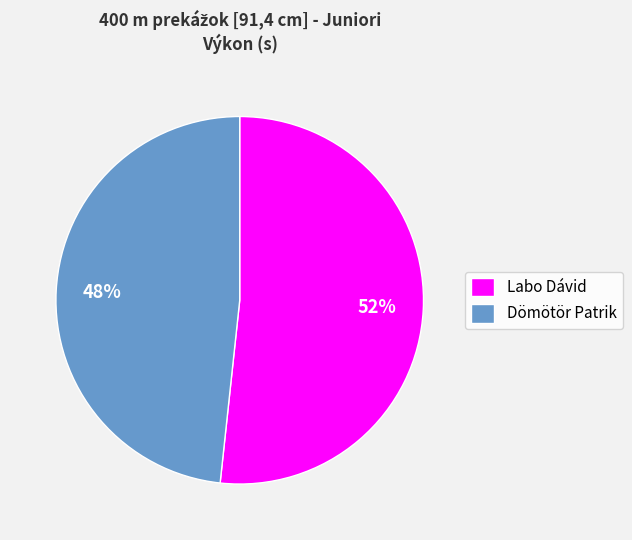

Which category has the biggest portion of the pie?

Labo Dávid